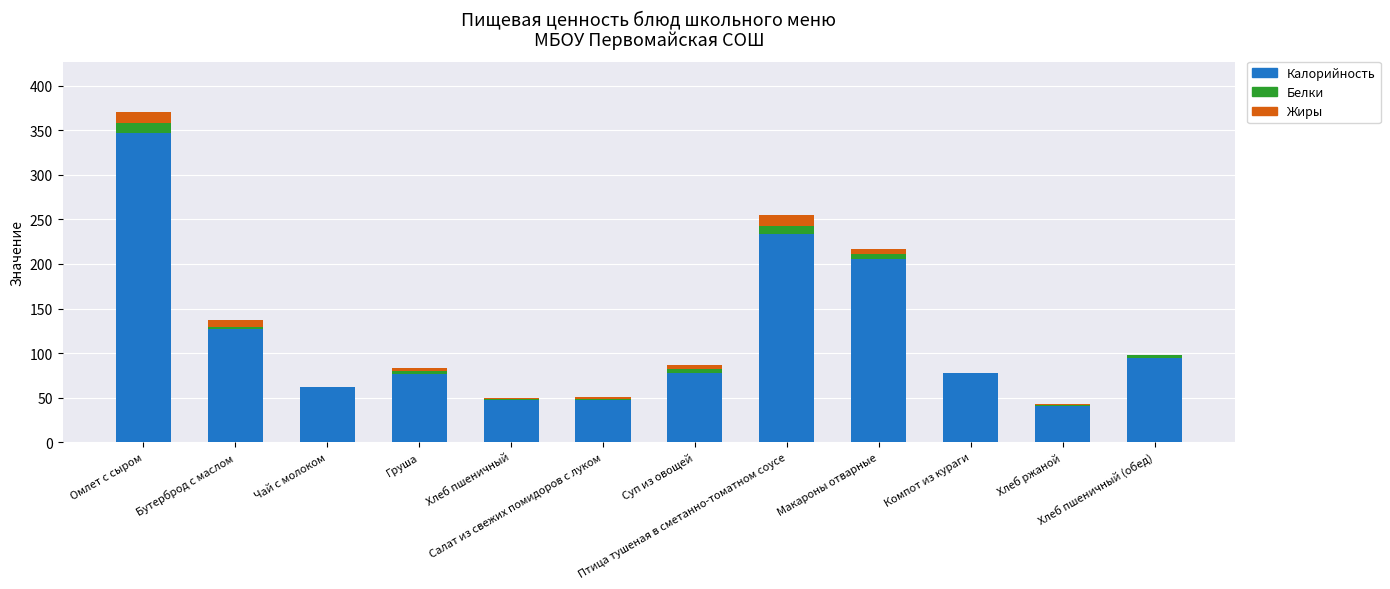

What is the maximum value for Калорийность?

347.3